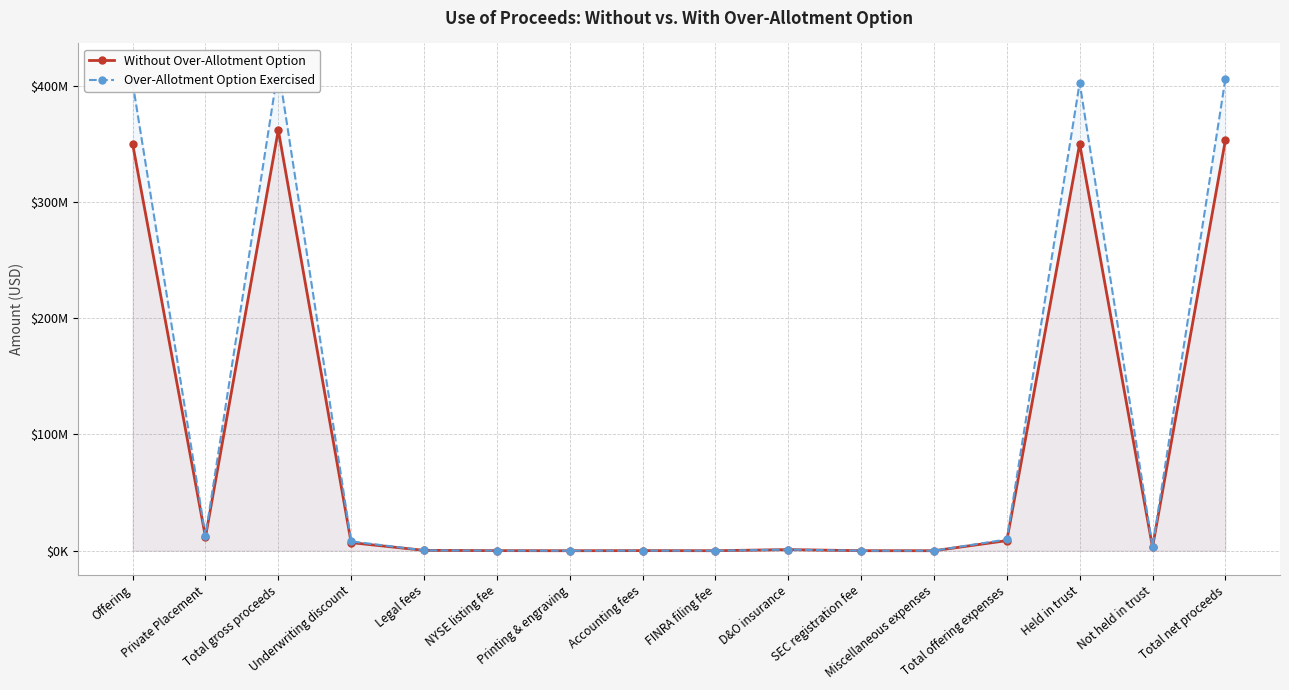

What is the minimum value shown in the chart?

25000